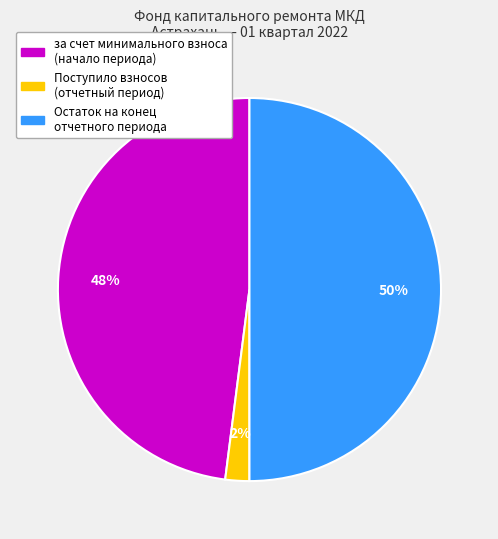

To the nearest percent, what is the average slice percentage?

33%